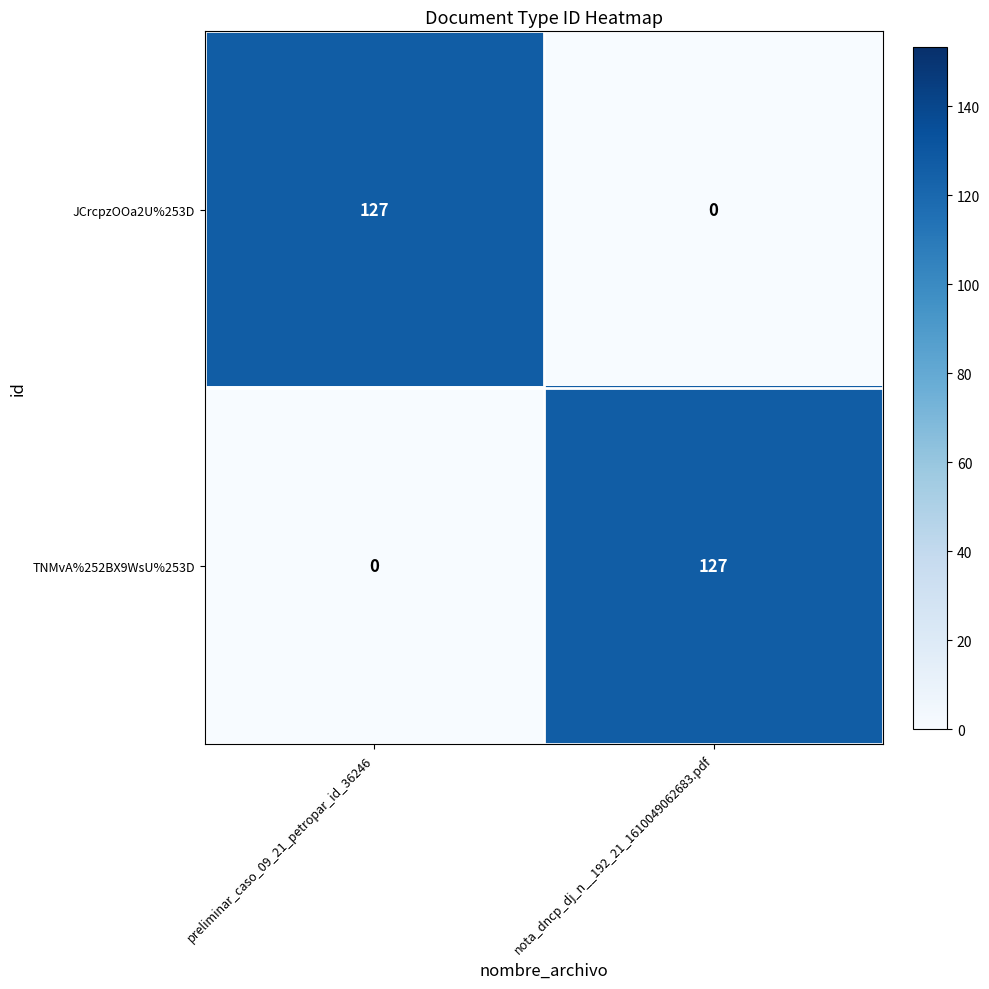

Where is JCrcpzOOa2U%253D nearest to the value 63?

nota_dncp_dj_n__192_21_1610049062683.pdf